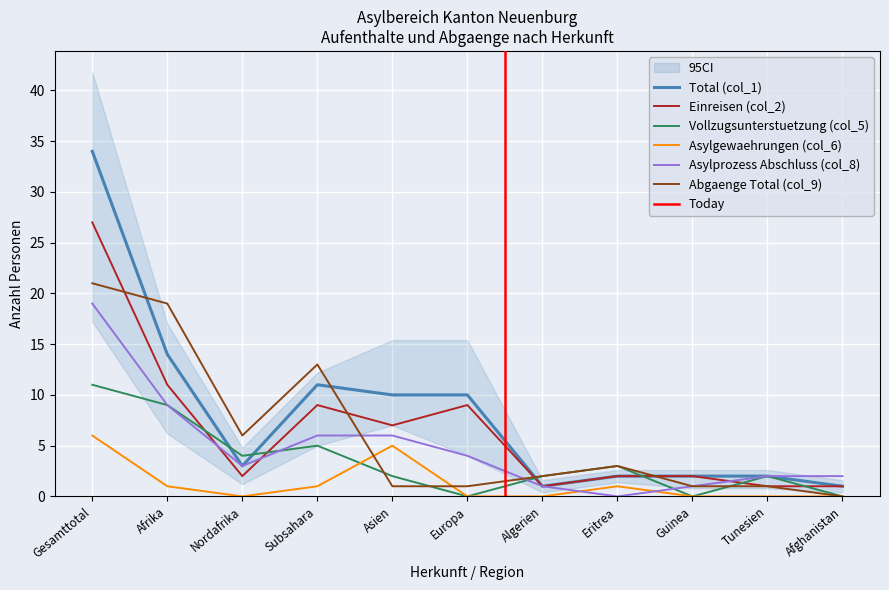

What is the maximum value for Total (col_1)?

34